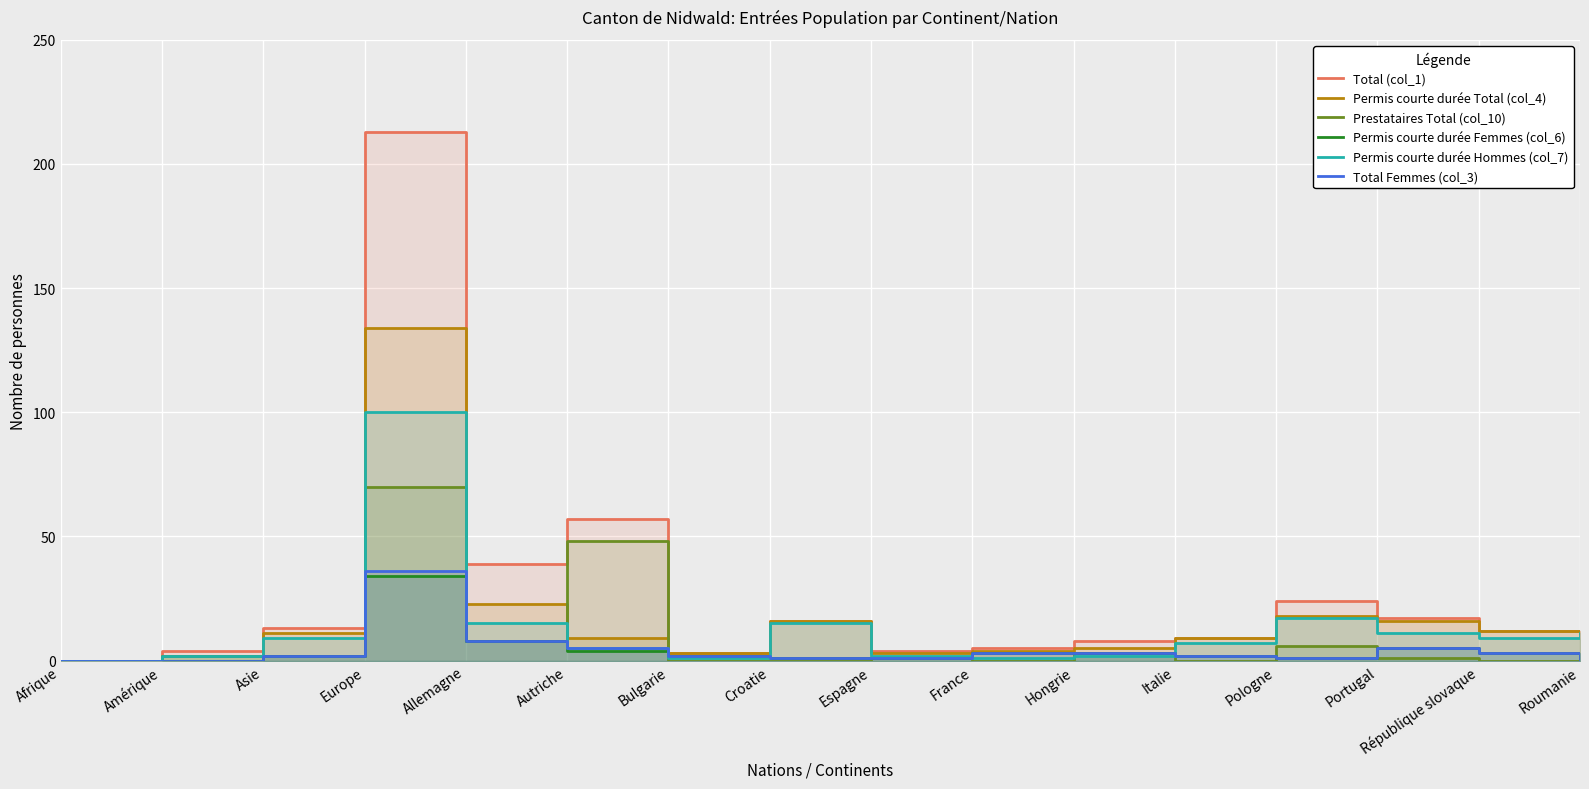

How many interior local valleys does the Prestataires Total (col_10) series have?

3